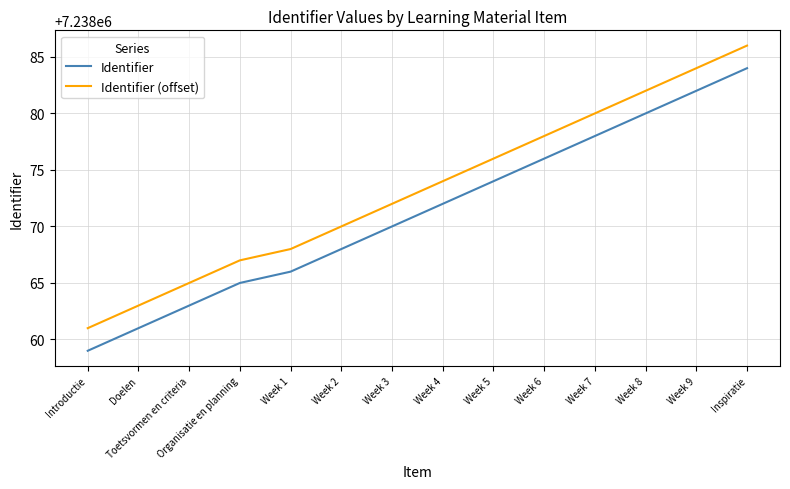

What position from the right is Week 9?

2